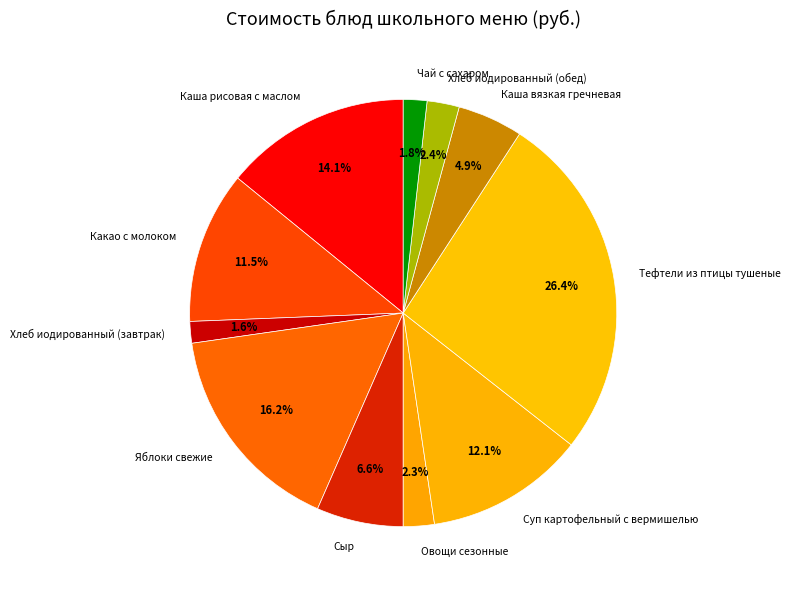

Count the number of slices in the pie.

11